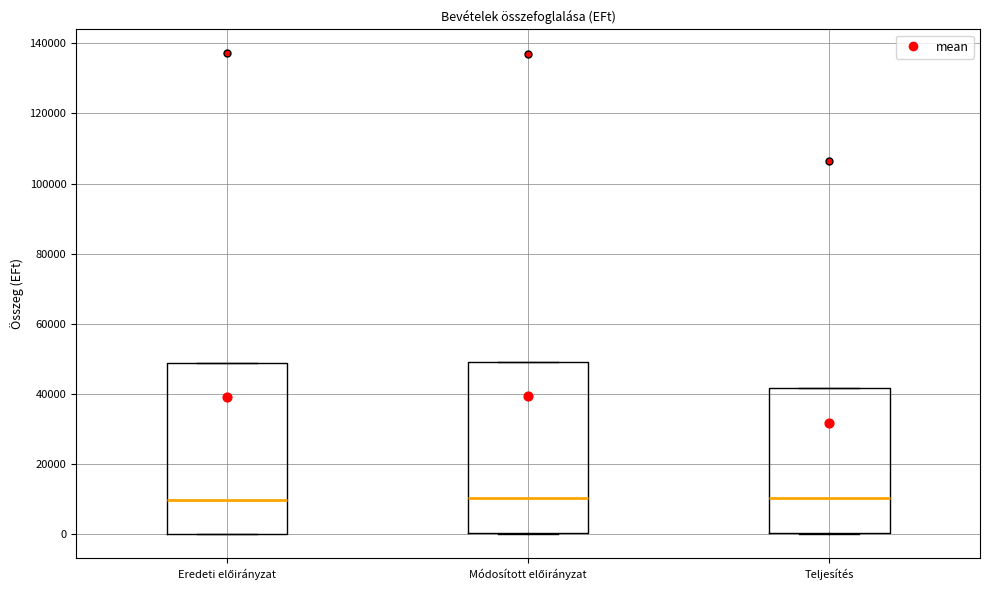

Reading left to right, read every box against the y-axis: the position of its median line, the range the box covers, and the ends of its whiskers. The values are not printed on the chart, so give them approximately, as read against the axis.

Eredeti előirányzat: median 10000, box 0 to 48000, whiskers 0 to 48000
Módosított előirányzat: median 10000, box 0 to 50000, whiskers 0 to 50000
Teljesítés: median 10000, box 0 to 42000, whiskers 0 to 42000